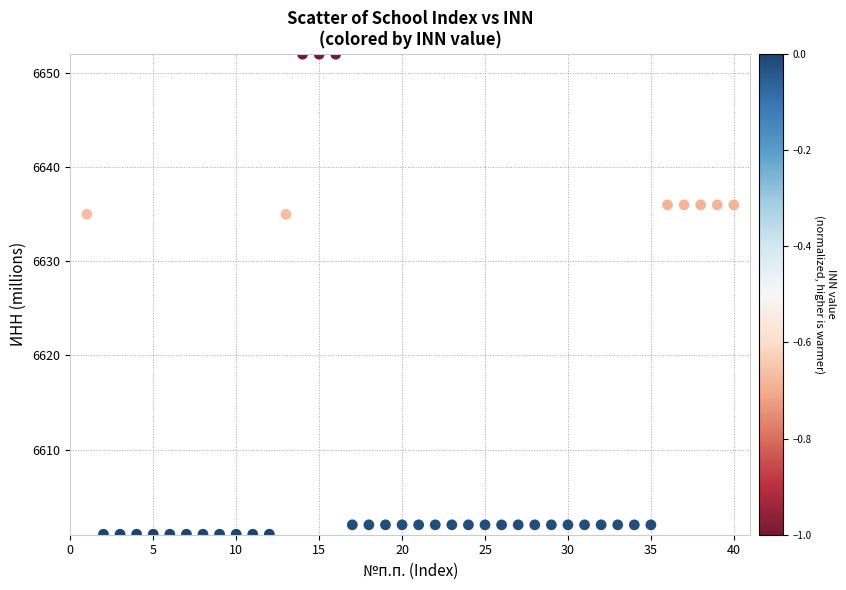

What is the range of Y values (max minus min)?

51.0